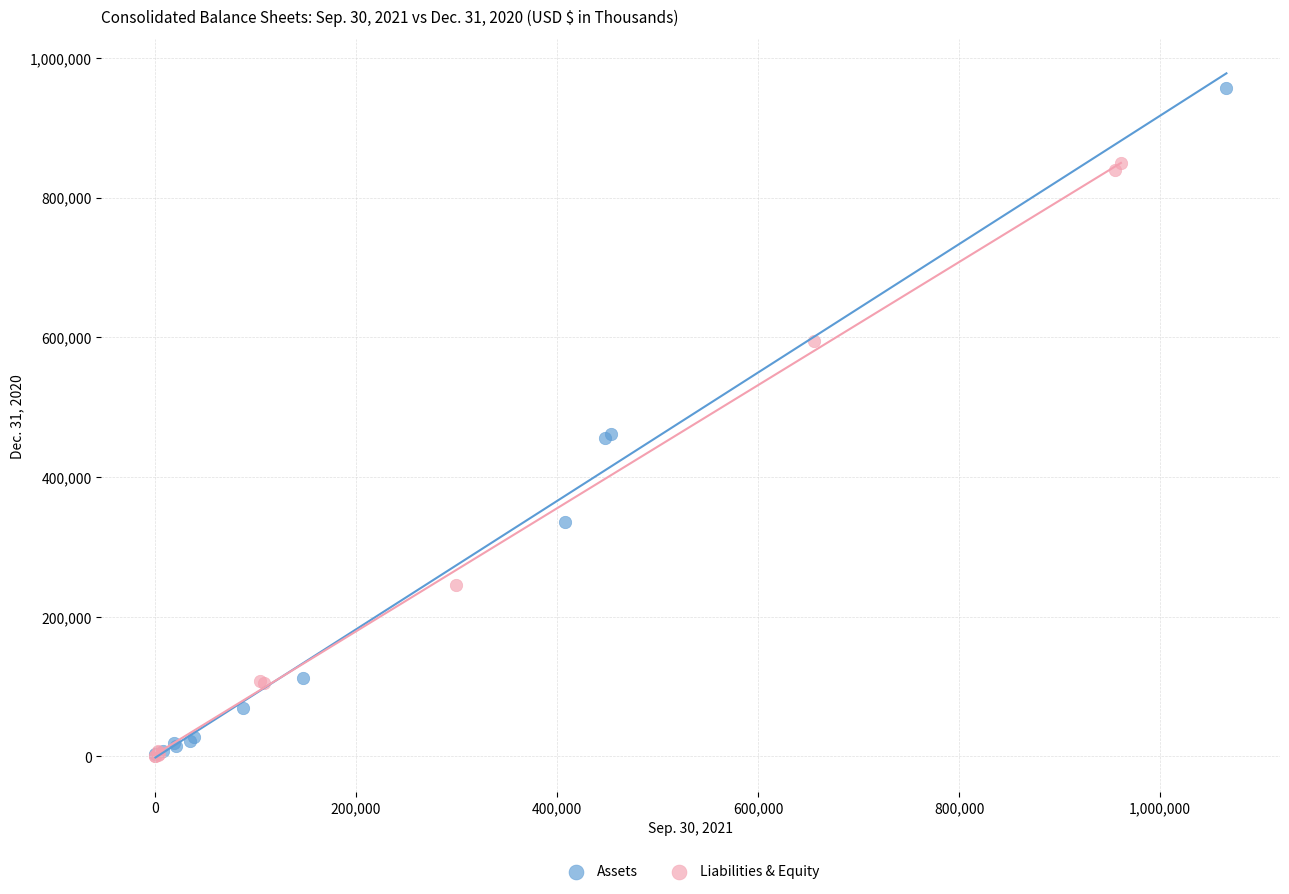

What are all the series names shown in the legend?

Assets, Liabilities & Equity